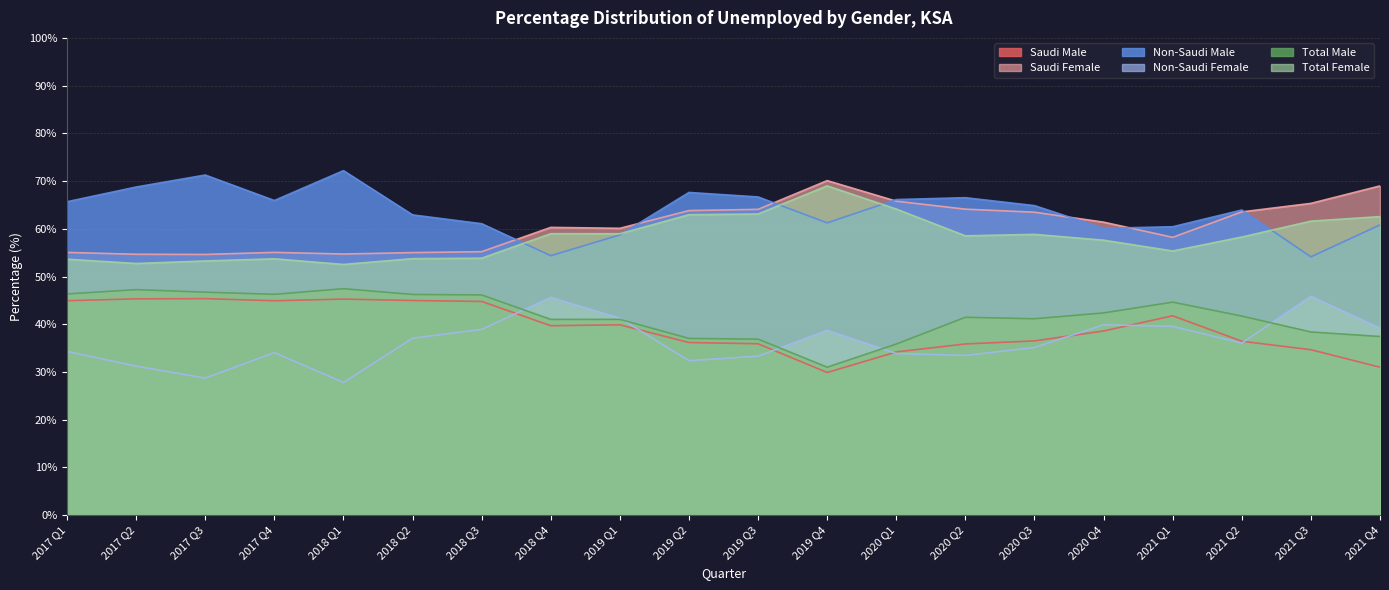

Which has a higher value, 2017 Q2 or 2021 Q2?

2017 Q2